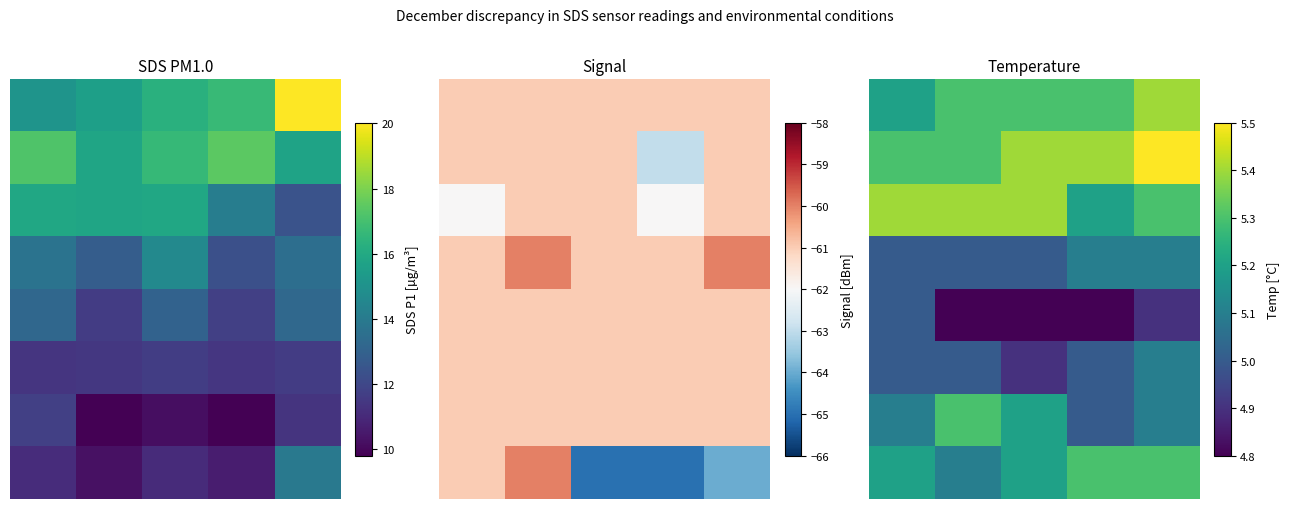

Rank the series at 2 from highest to lowest value.

1, 2, 0, 6, 7, 3, 5, 4